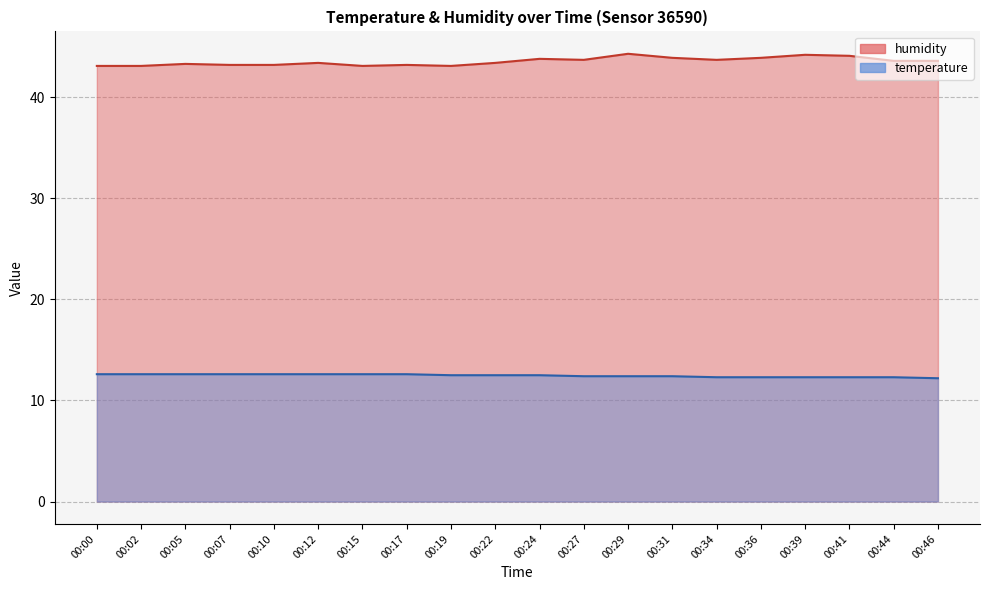

At which label does humidity reach its peak?

00:29